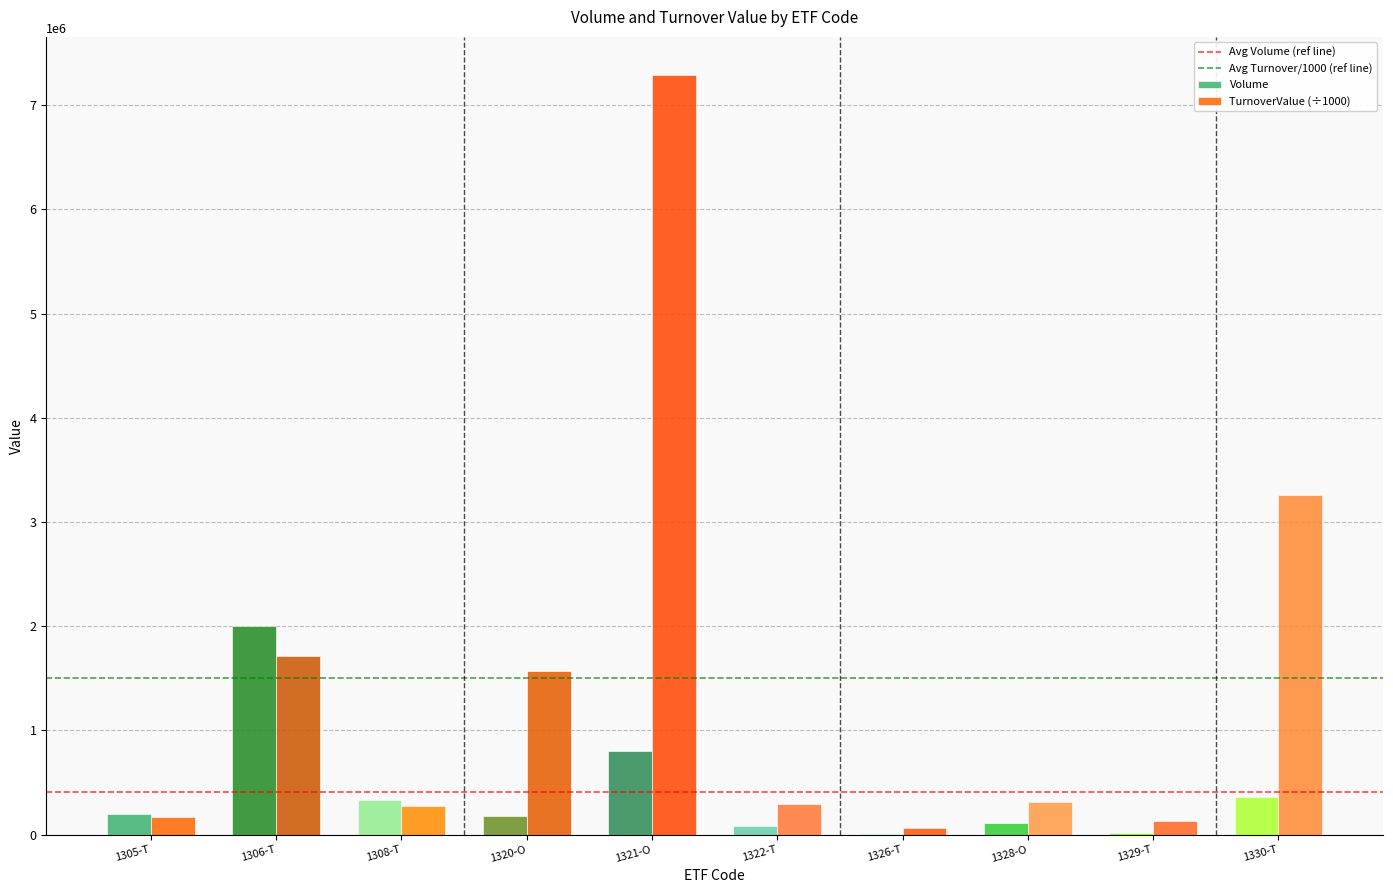

What value does the Volume series have at 1322-T?

78690.0